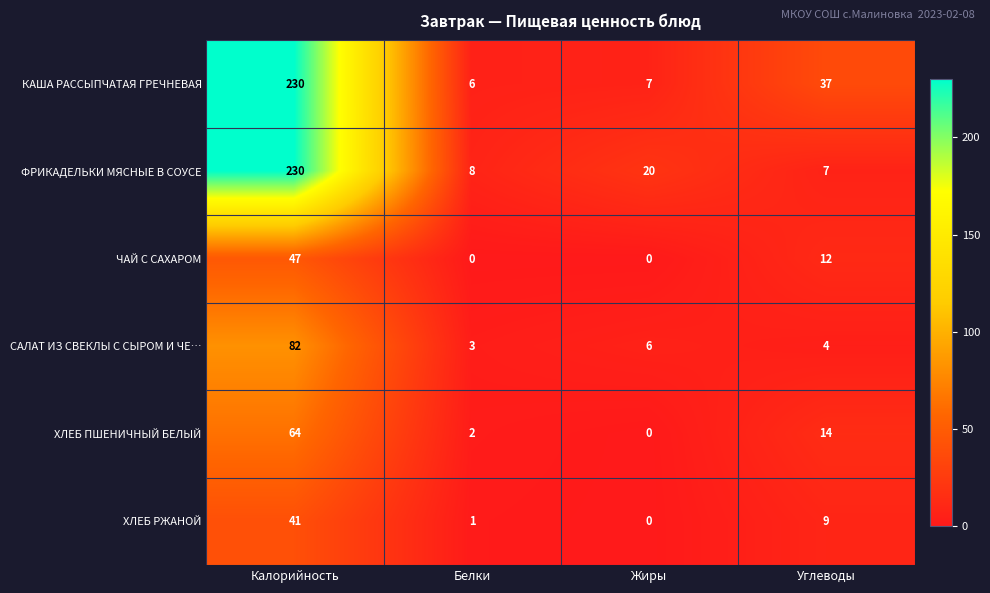

Read the ХЛЕБ ПШЕНИЧНЫЙ БЕЛЫЙ value at Калорийность, to the nearest 10.

60